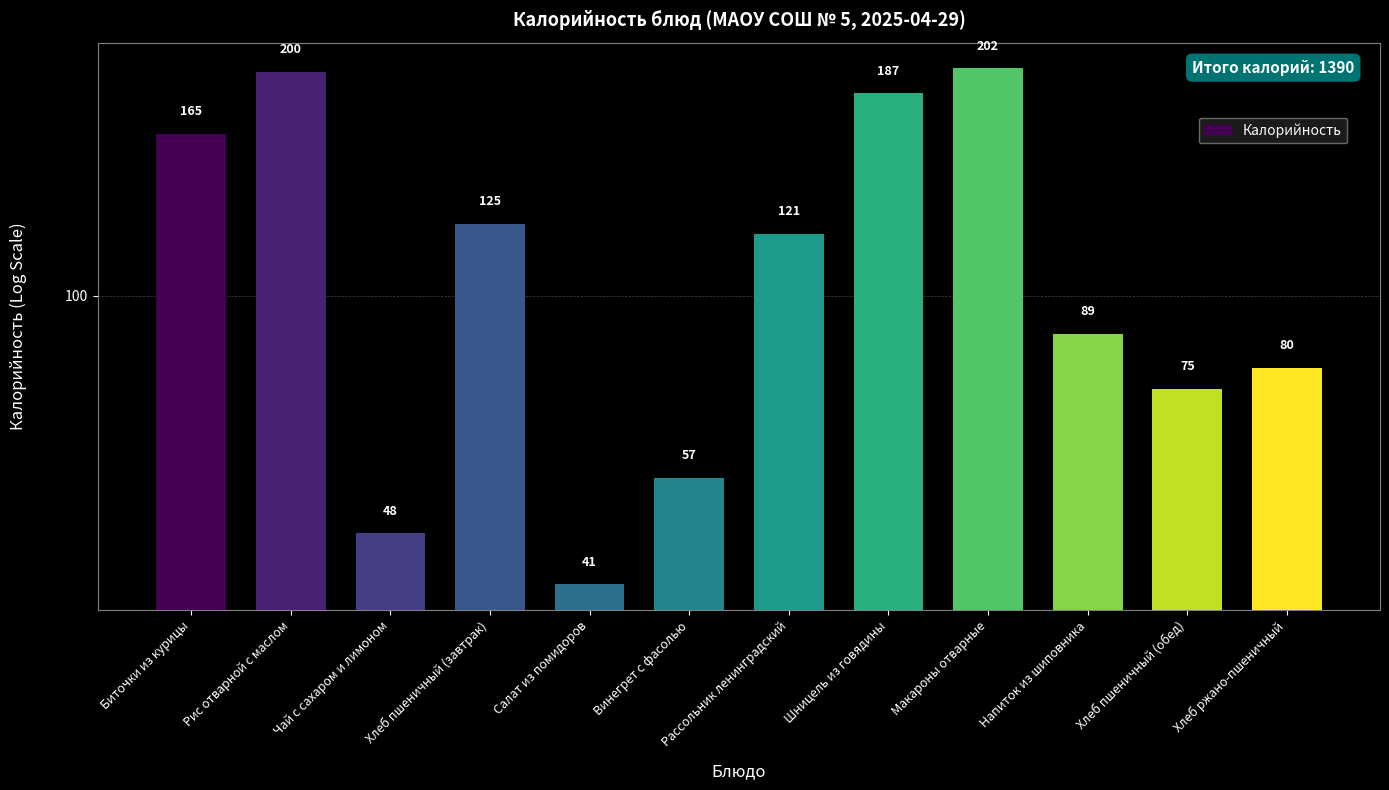

Read the value at Рис отварной с маслом.

200